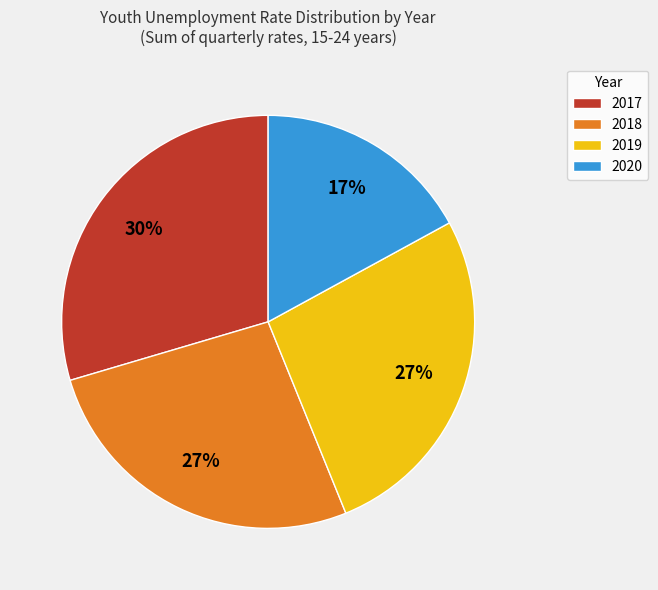

What is the largest slice in the pie chart?

2017